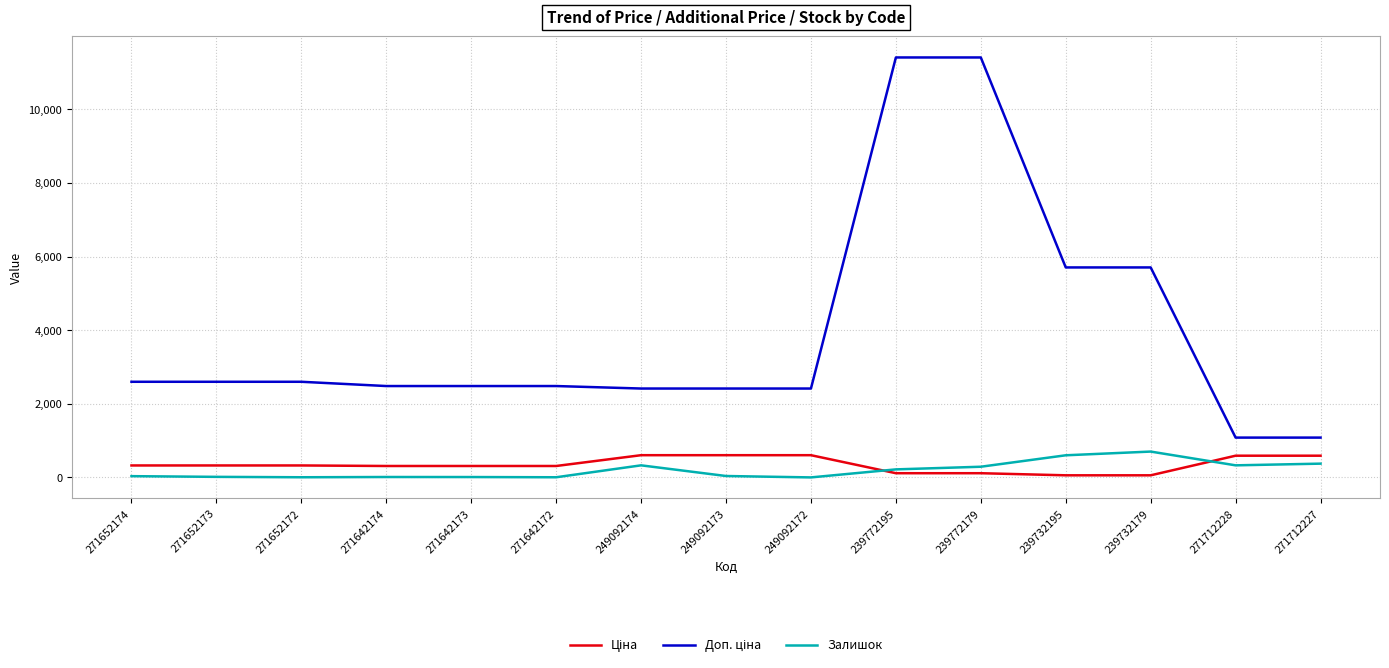

What is the maximum value for Залишок?

702.0